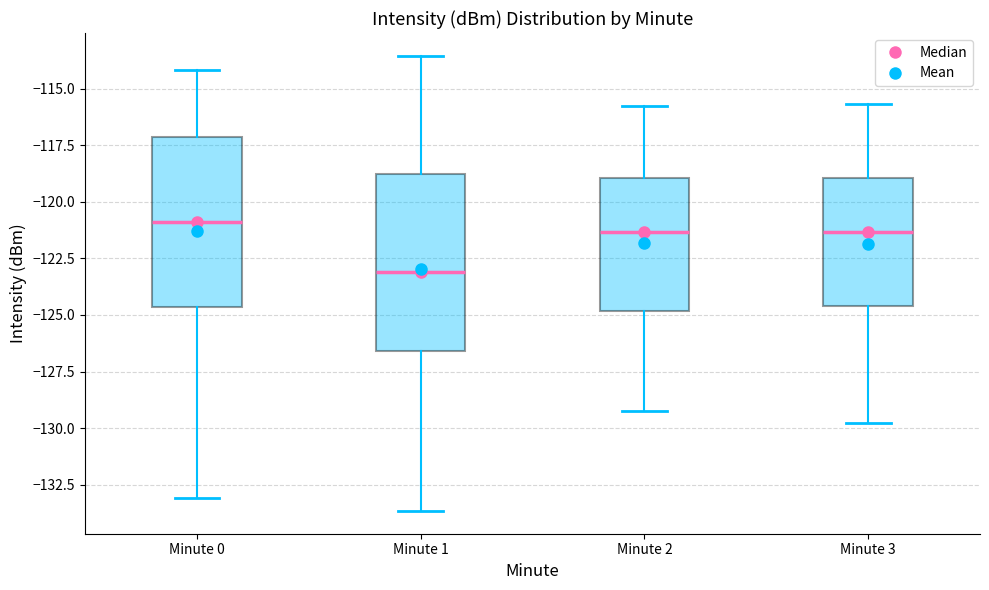

Reading left to right, transcribe this box plot: for each box, give where its median line is, the range the box spans, and where its two whiskers end, as read against the y-axis. The values are not printed on the chart, so give them approximately, as read against the axis.

Minute 0: median -121.0, box -124.5 to -117.0, whiskers -133.0 to -114.0
Minute 1: median -123.0, box -126.5 to -119.0, whiskers -133.5 to -113.5
Minute 2: median -121.5, box -125.0 to -119.0, whiskers -129.0 to -116.0
Minute 3: median -121.5, box -124.5 to -119.0, whiskers -130.0 to -115.5